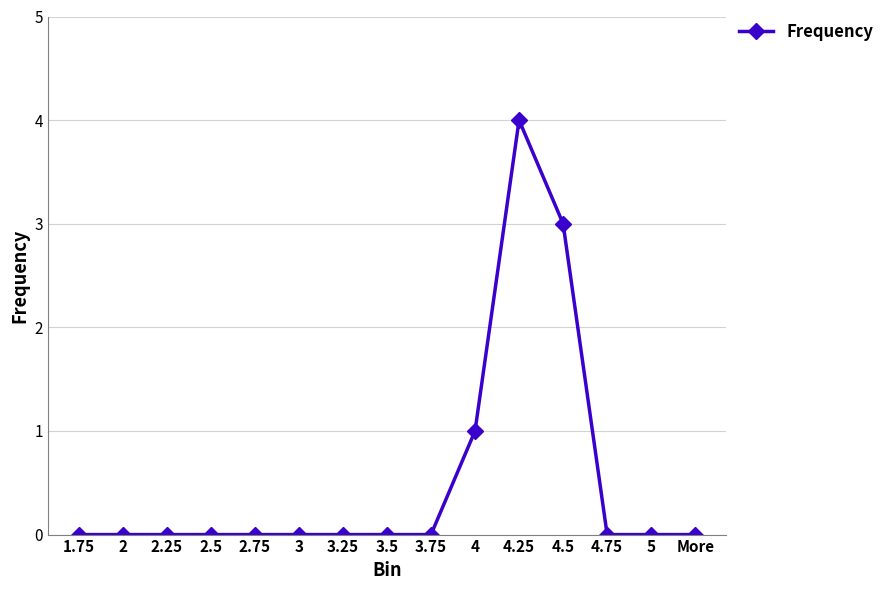

The value at 2.5 is -2. True or false?

False